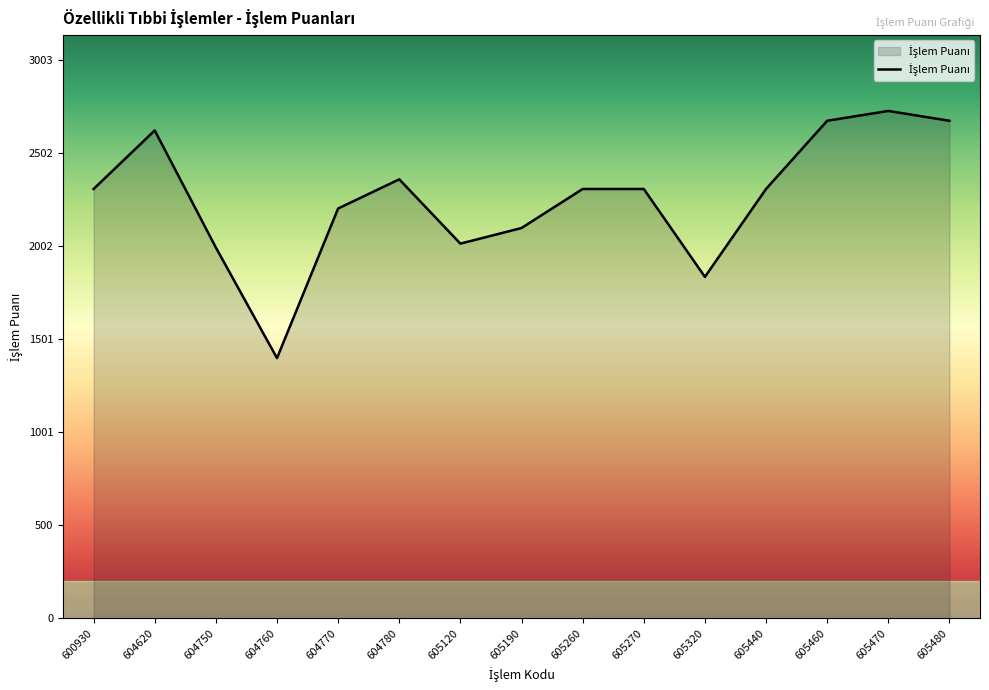

What is the change in value from 604760 to 605270?

+910